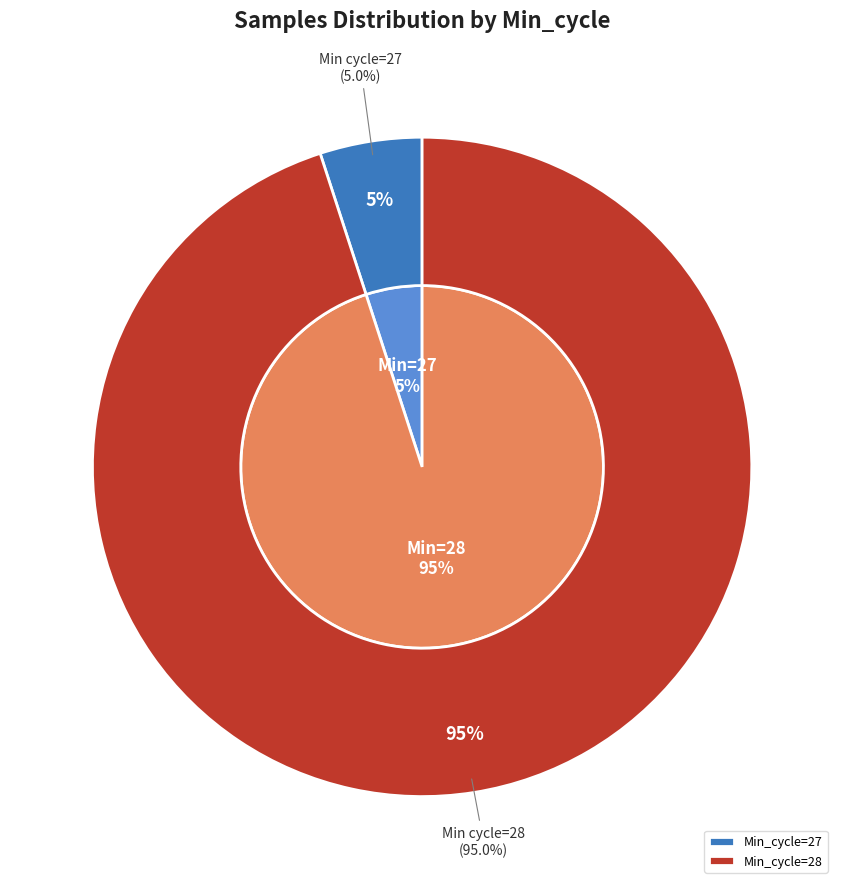

Which category has the biggest portion of the pie?

28